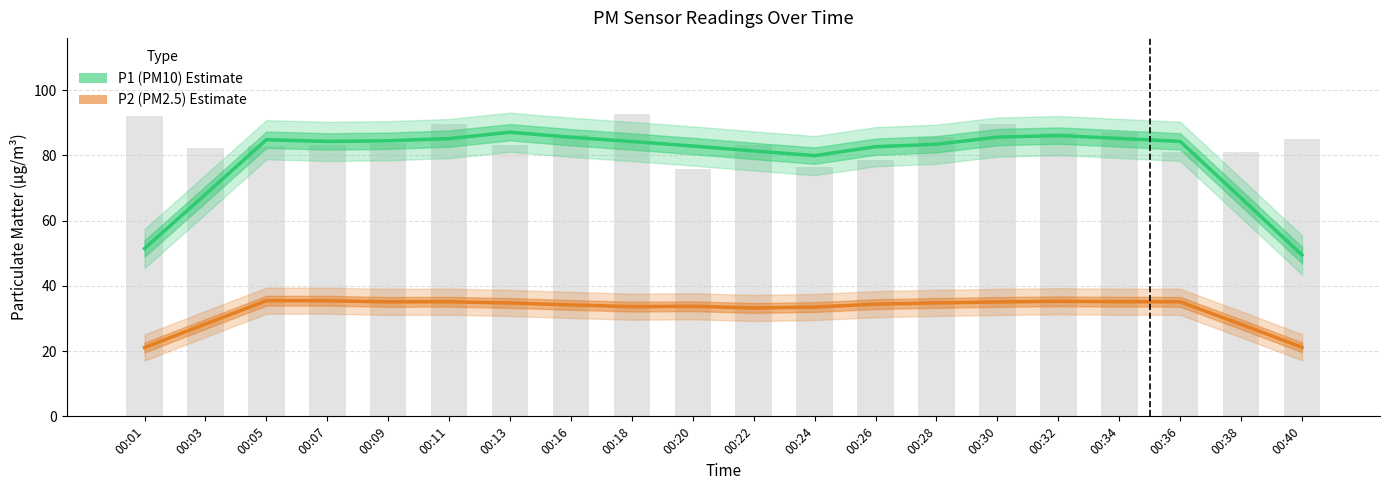

Rank the series by their average value, from highest to lowest.

P1 (PM10) Estimate, P2 (PM2.5) Estimate